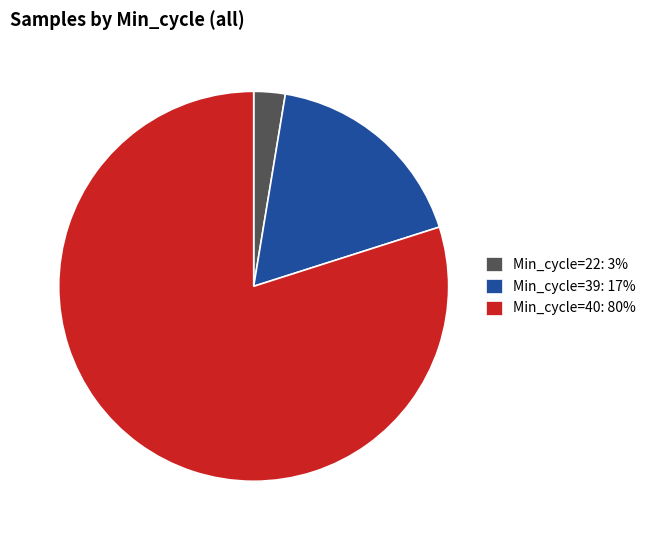

Is there a majority slice in this chart?

Yes